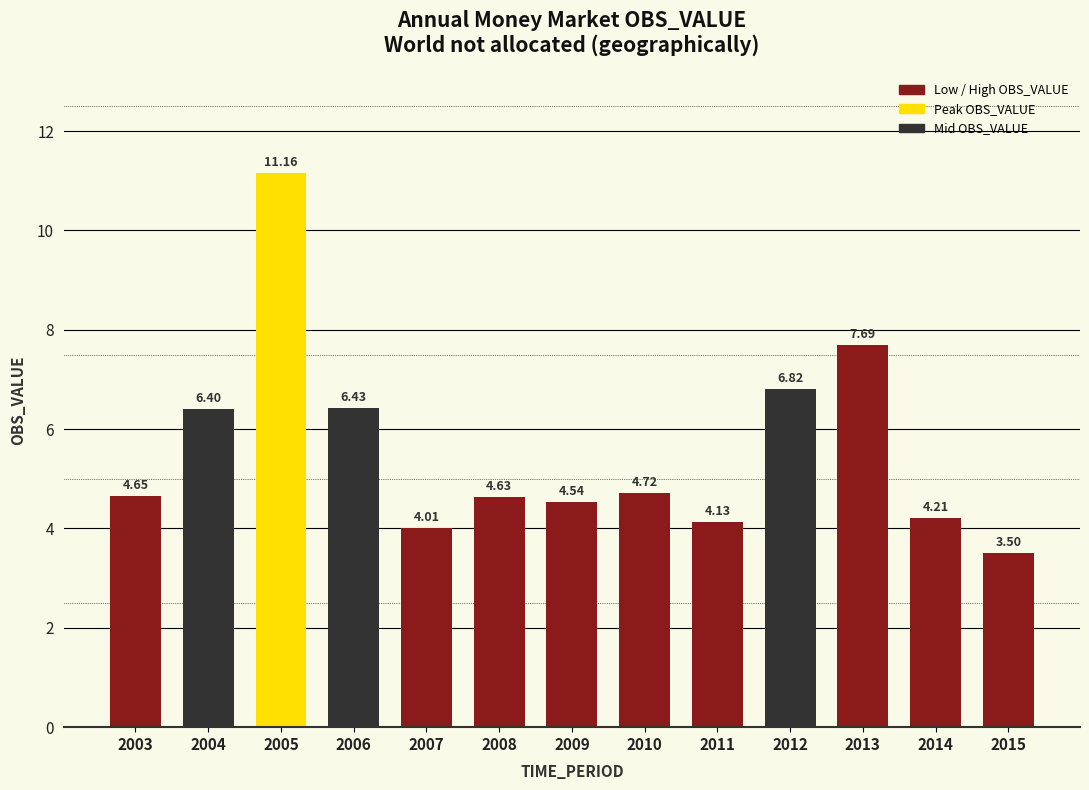

List the labels in order of value, smallest first.

2015, 2007, 2011, 2014, 2009, 2008, 2003, 2010, 2004, 2006, 2012, 2013, 2005